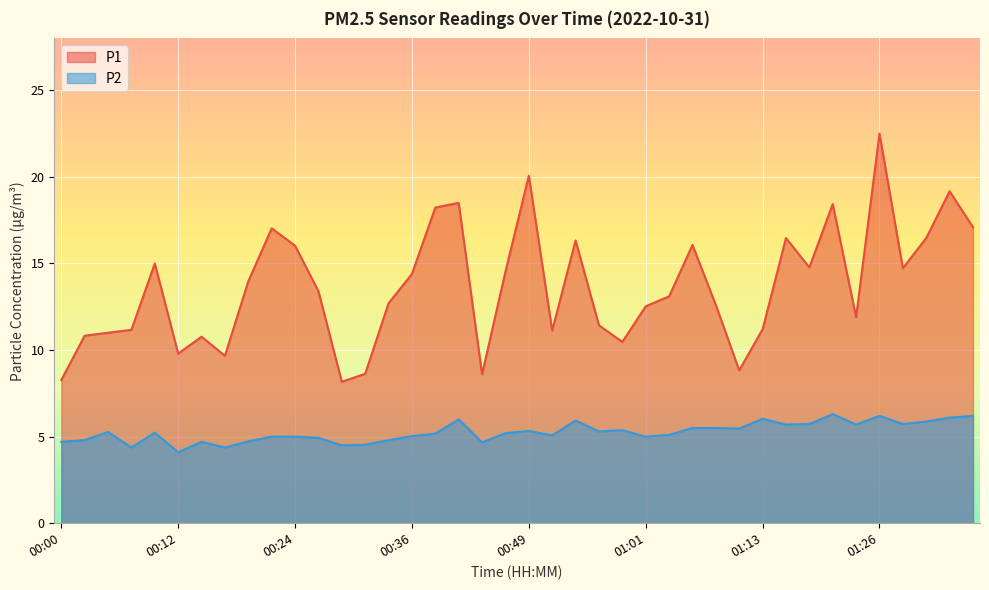

Rank the categories by P1 value from lowest to highest.

00:29, 00:00, 00:44, 00:31, 01:11, 00:17, 00:12, 00:58, 00:14, 00:02, 00:05, 00:51, 00:07, 01:13, 00:56, 01:23, 01:01, 01:08, 00:34, 01:03, 00:27, 00:19, 00:36, 00:46, 01:28, 01:18, 00:09, 00:24, 01:06, 00:54, 01:16, 01:31, 00:22, 01:35, 00:39, 01:21, 00:41, 01:33, 00:49, 01:26